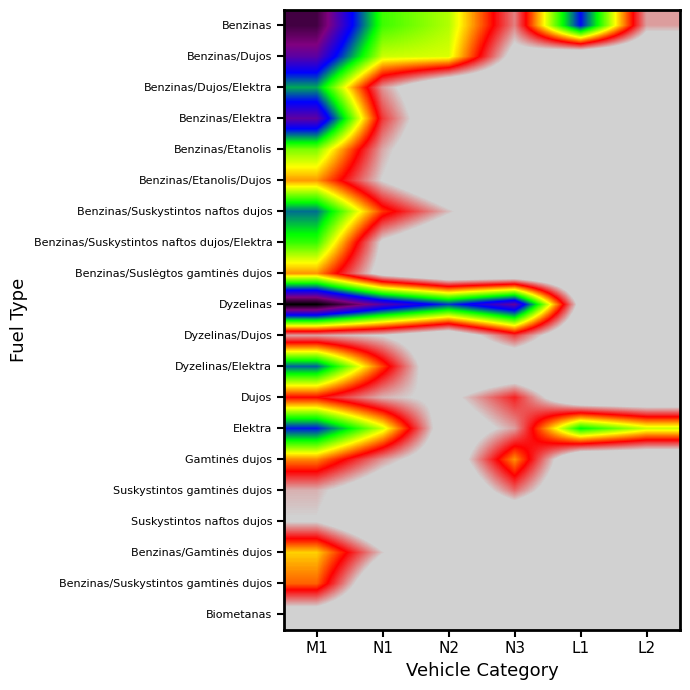

Between N1 and L2, which series saw the biggest shift?

Dyzelinas